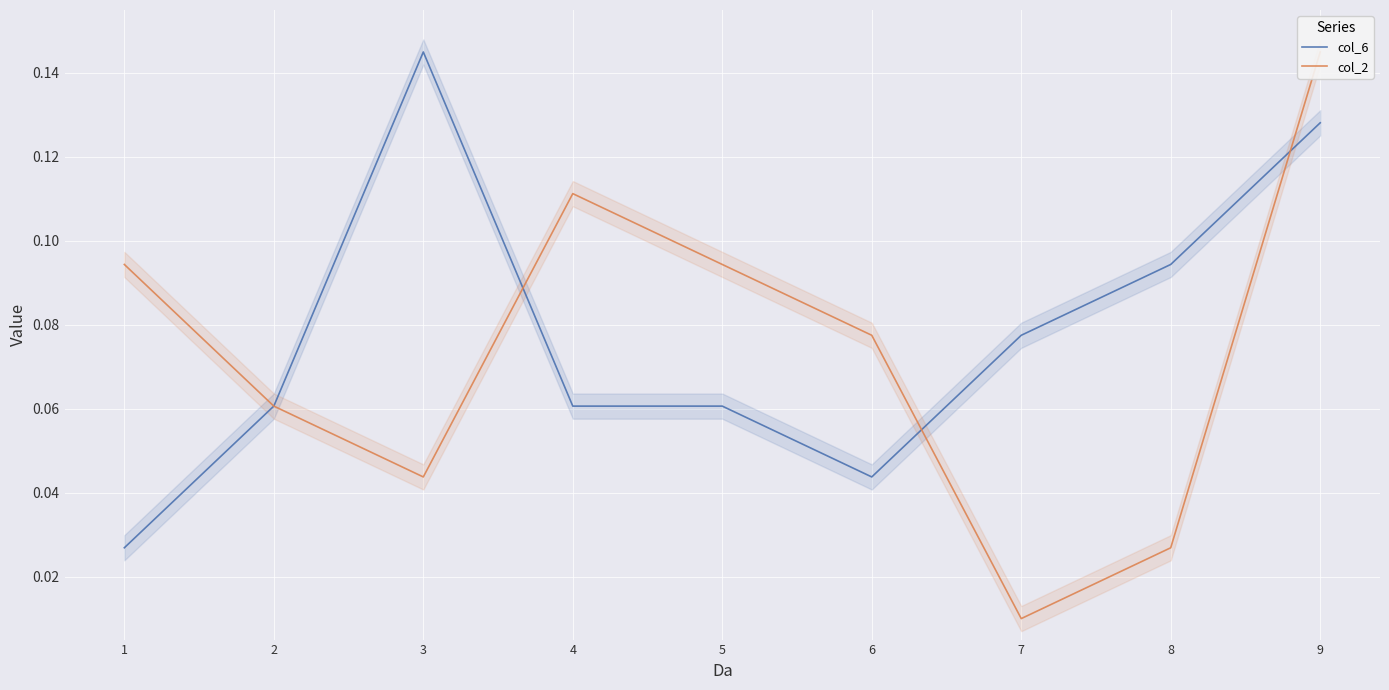

Is the value of col_2 at 6 greater than the value of col_6 at 9?

No